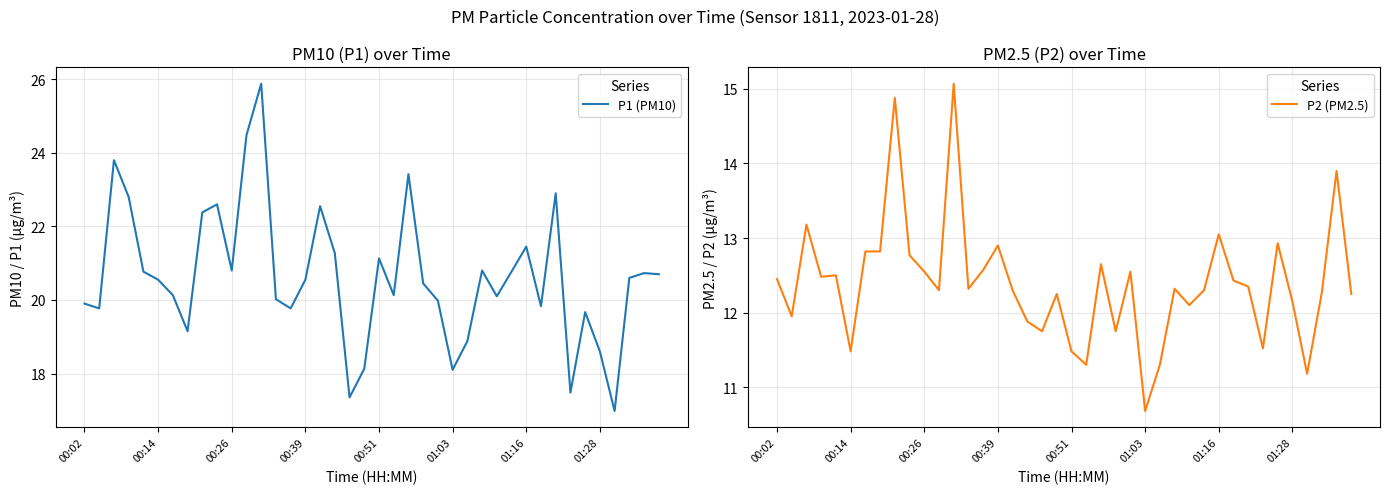

At which label does P2 (PM2.5) first exceed 12?

00:02